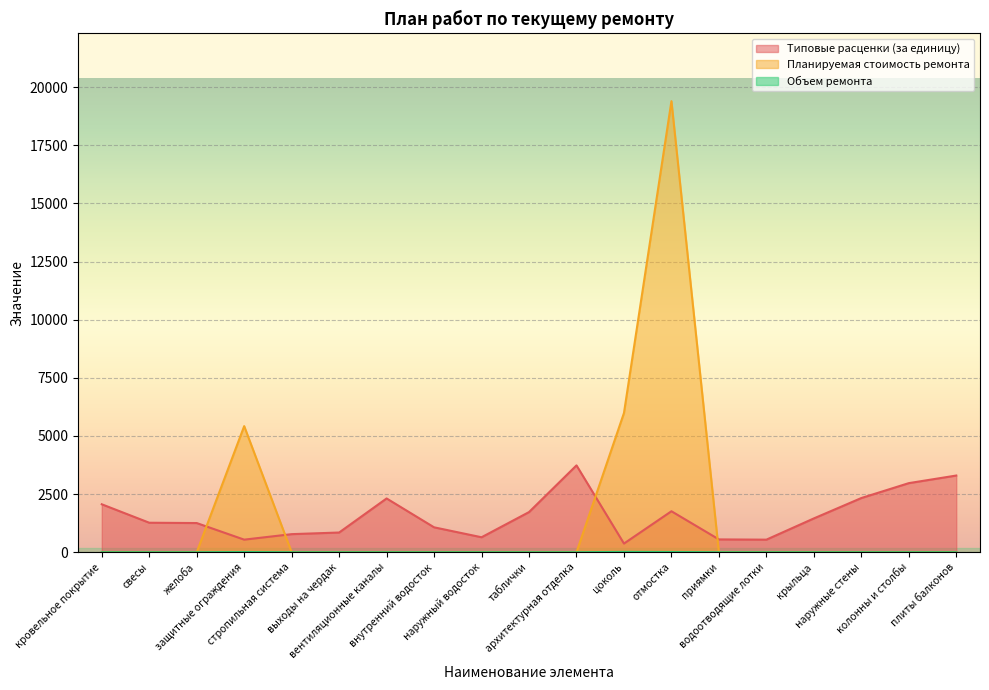

At which label does Типовые расценки (за единицу) reach its minimum?

цоколь